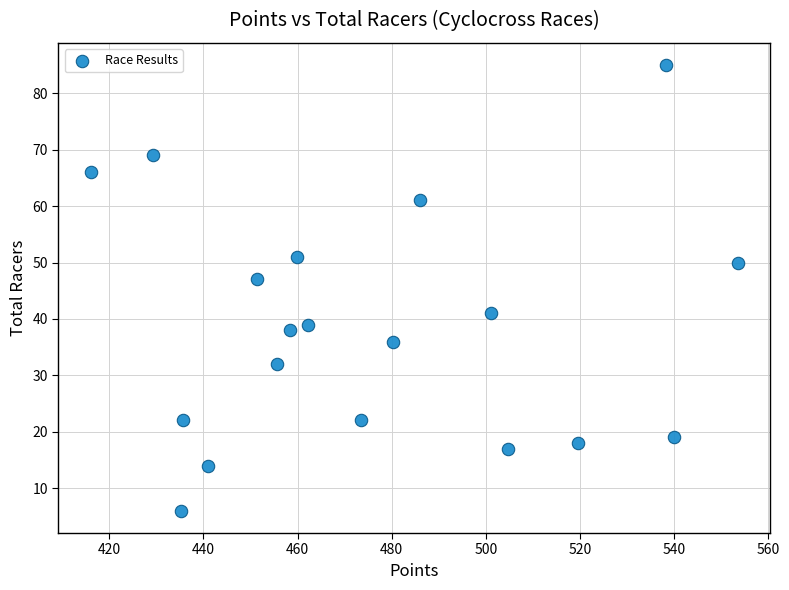

What is the range of Y values (max minus min)?

79